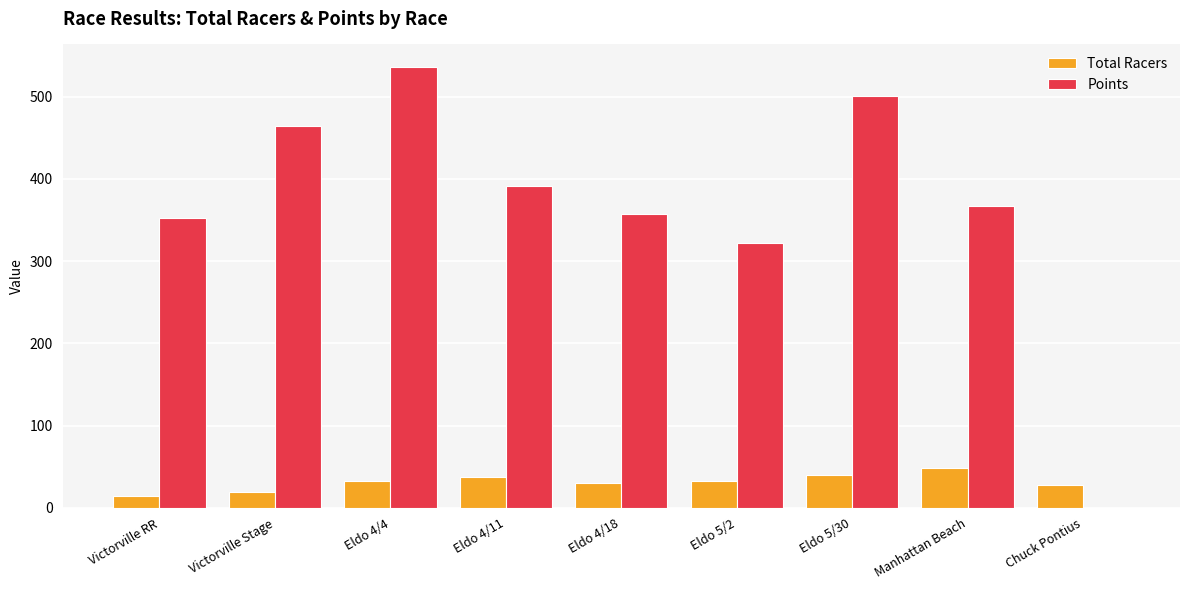

What value does the Points series have at Eldo 5/2?

322.4